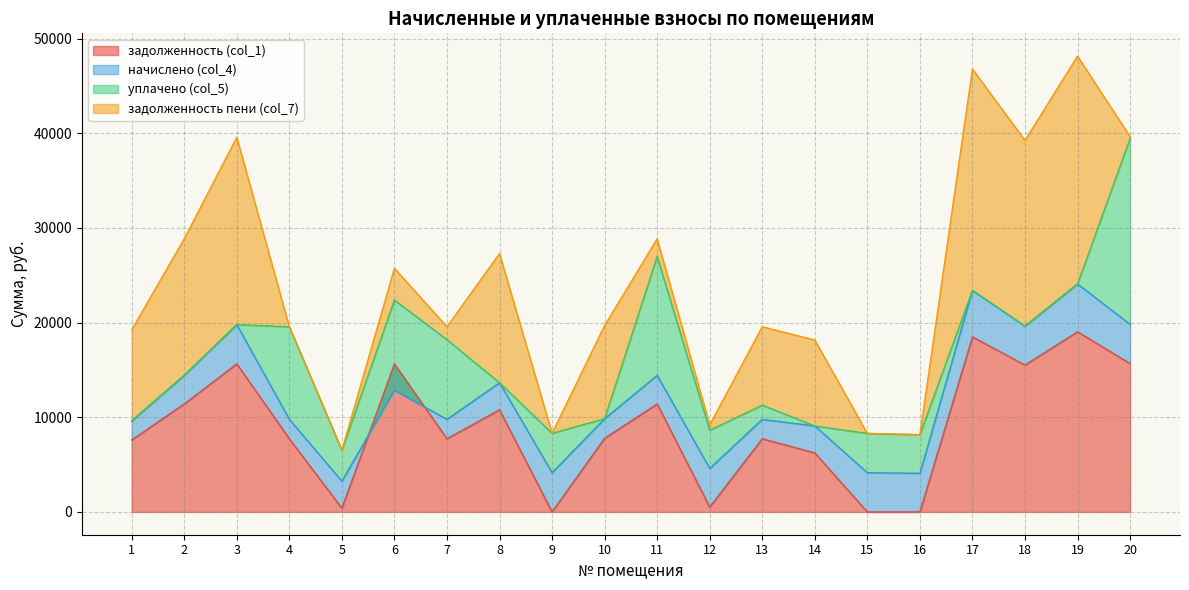

Count the number of categories in the chart.

20